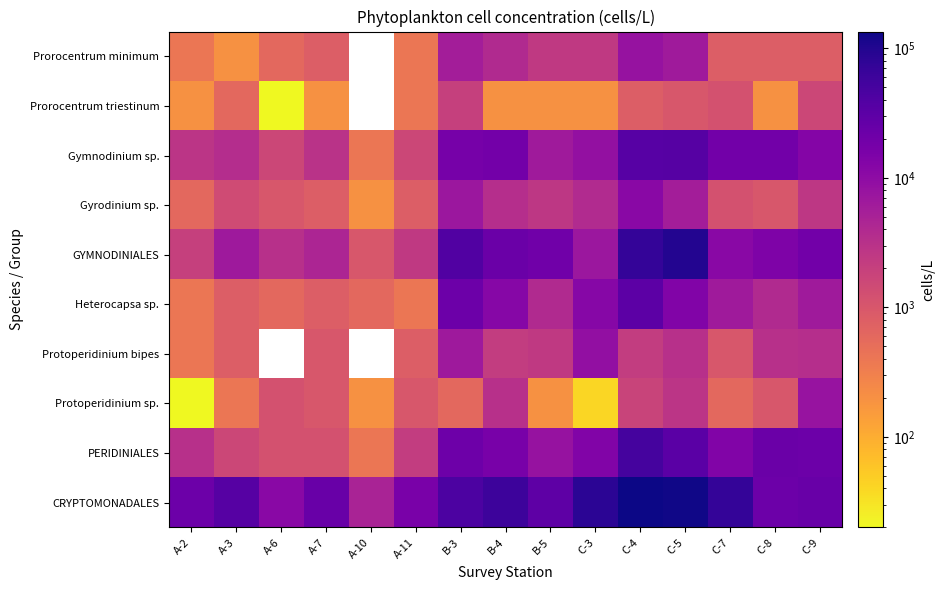

What is the greatest value displayed?

134400.0